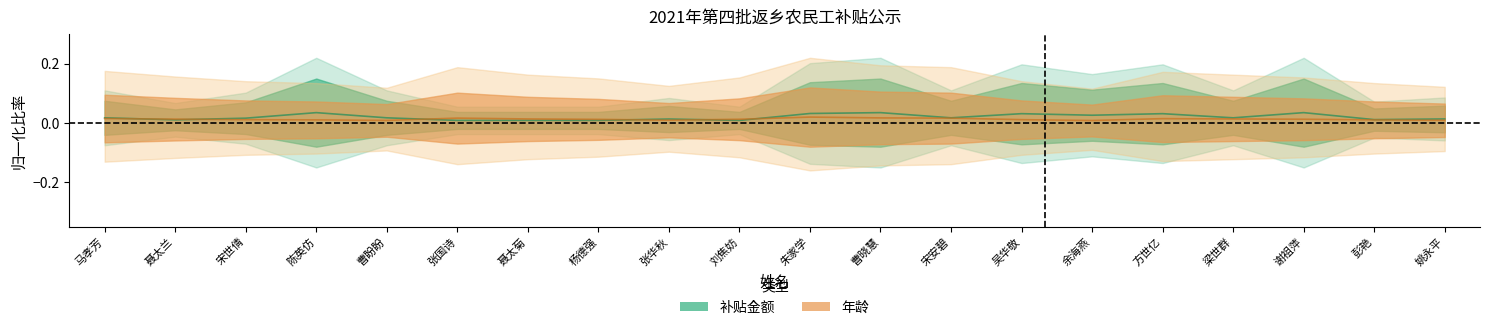

At which label is subsidy closest to 0?

张国诗